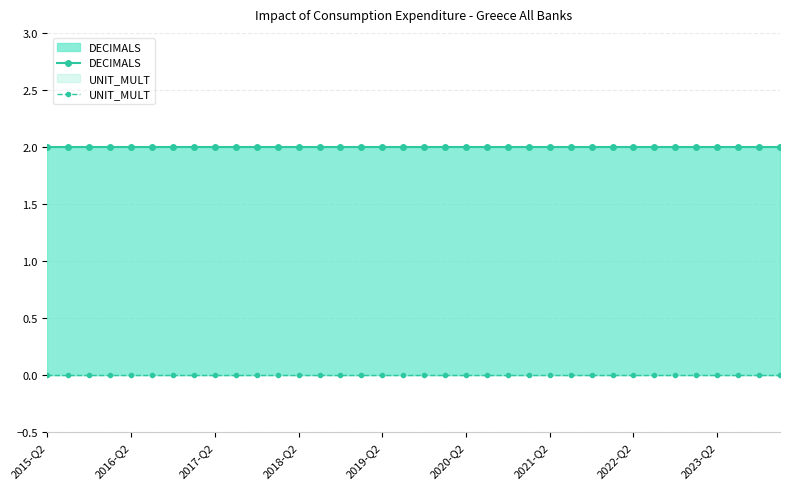

What is the lowest value of the DECIMALS series?

2